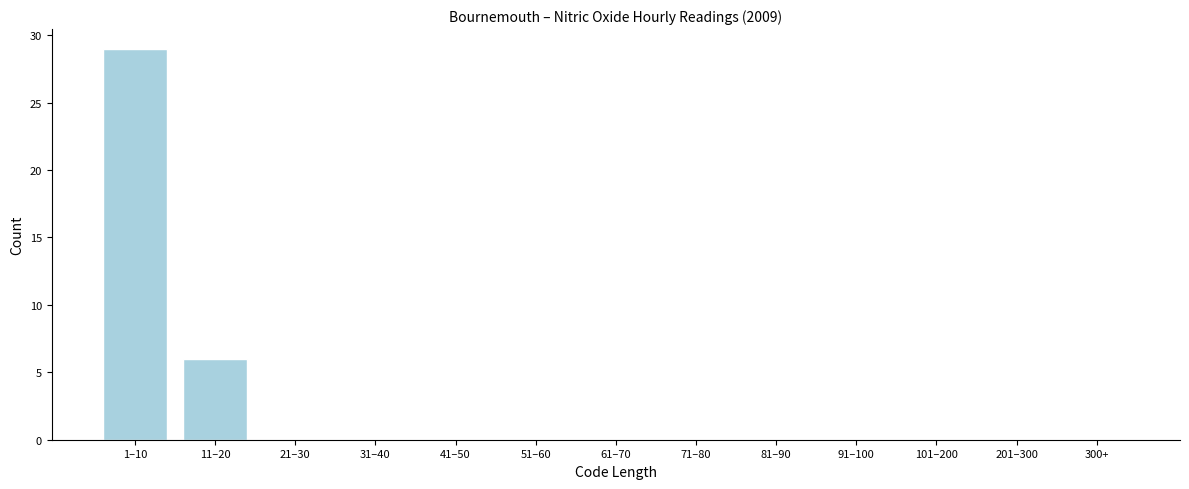

Reading left to right, extract all data points from this chart.

1–10=29	11–20=6	21–30=0	31–40=0	41–50=0	51–60=0	61–70=0	71–80=0	81–90=0	91–100=0	101–200=0	201–300=0	300+=0